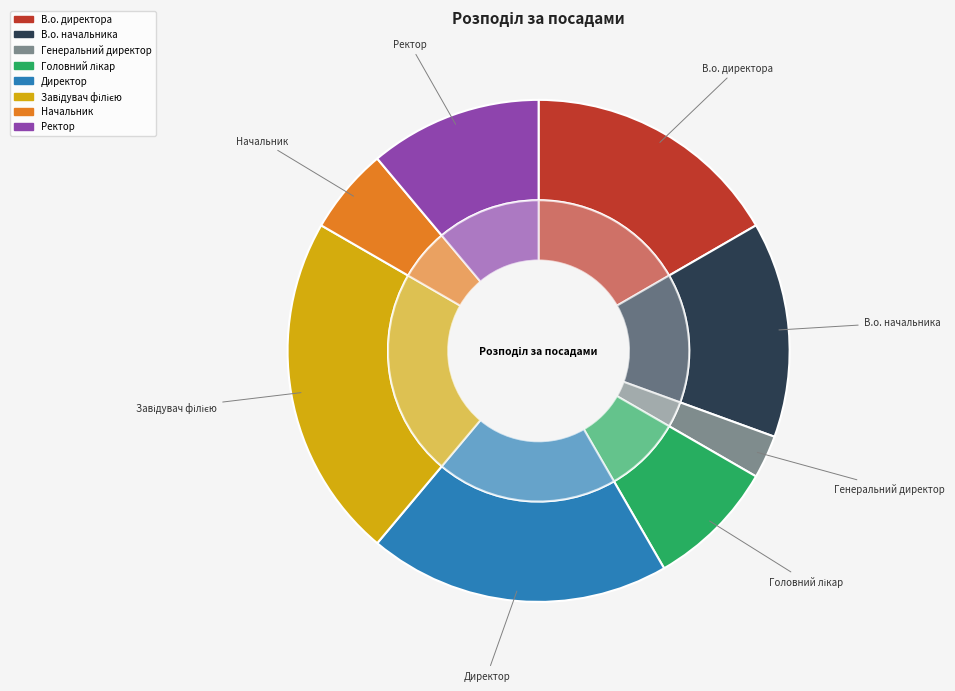

True or false: Генеральний директор accounts for 3% of the total.

True